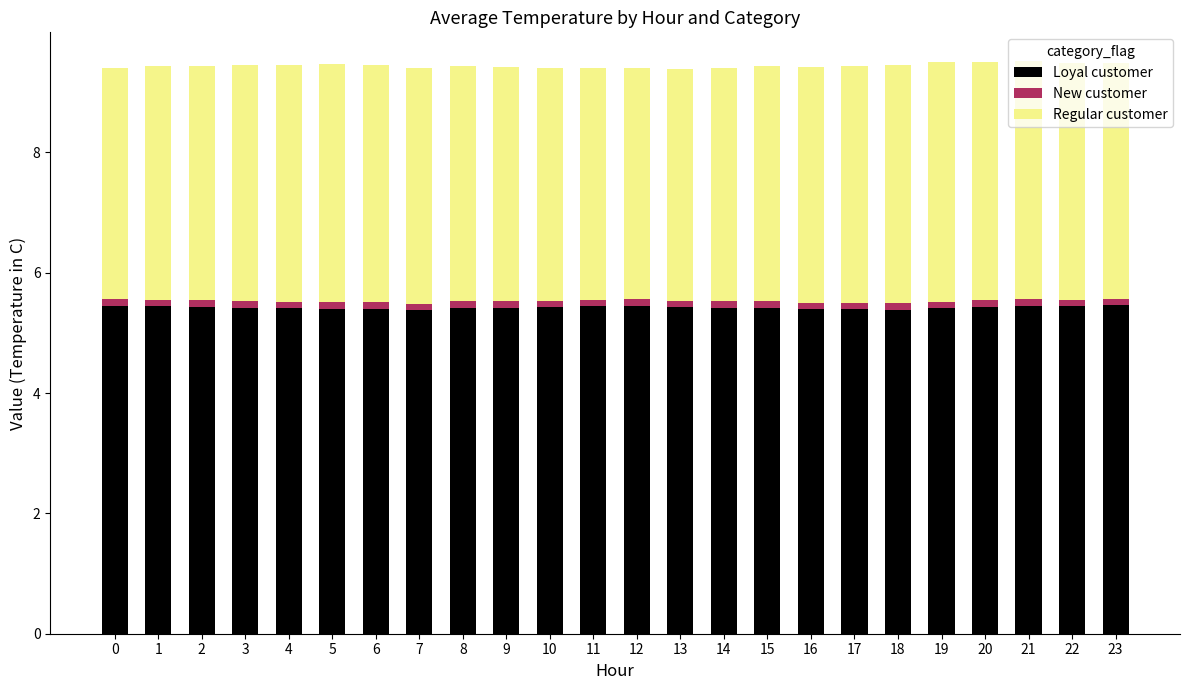

Is it true that Loyal customer equals 2.3 at 16?

False